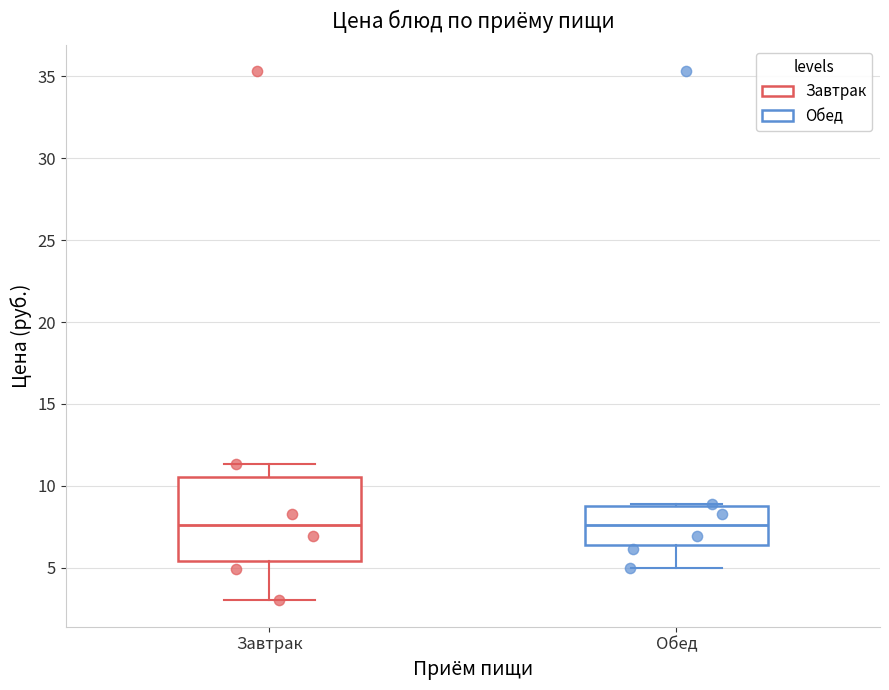

Which box is the tallest, from its lower edge to its upper edge?

Завтрак